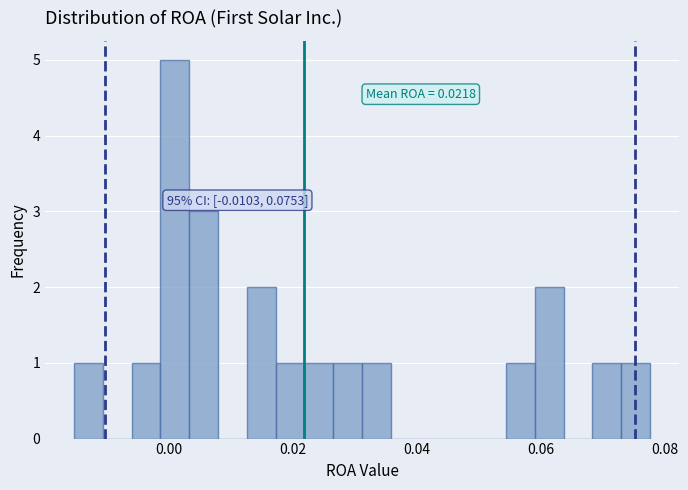

Around what value on the x-axis is the tallest bar? Give the approximate position of its centre, as read against the axis.

0.000